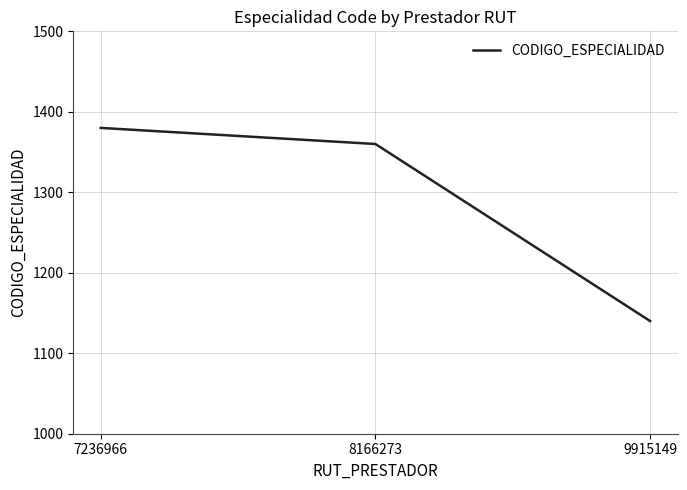

At which label is the value closest to 1260?

8166273